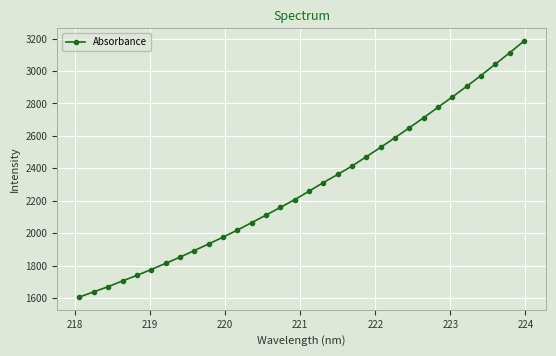

How many data points are less than 2258?

16